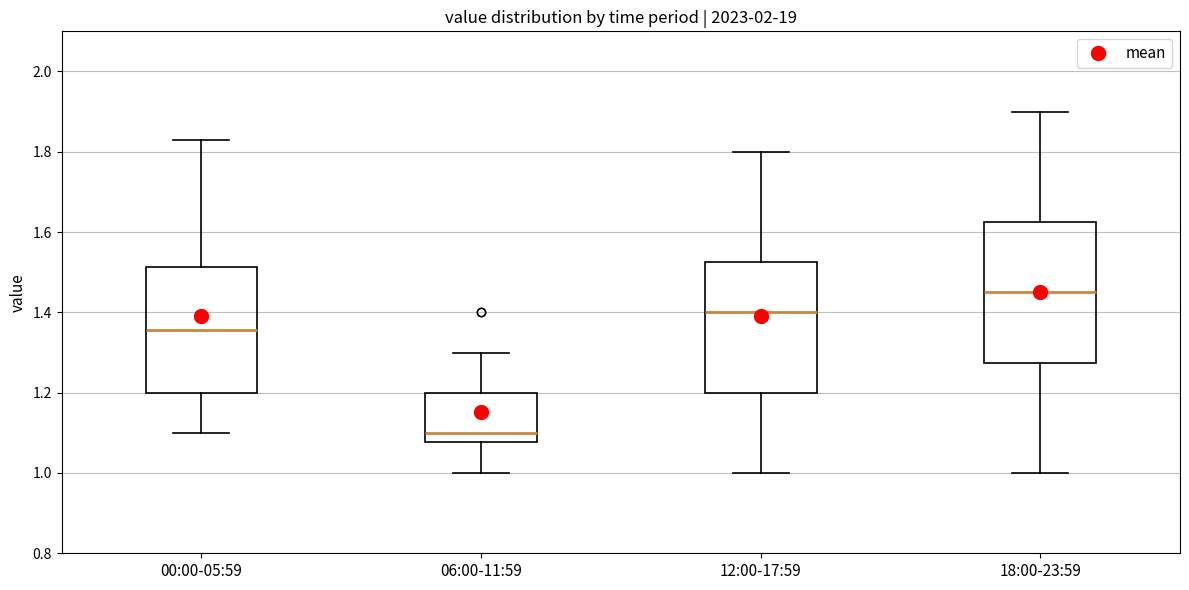

Where is the lower edge of the box for 06:00-11:59 on the y-axis? The values are not printed on the chart, so give them approximately, as read against the axis.

1.08